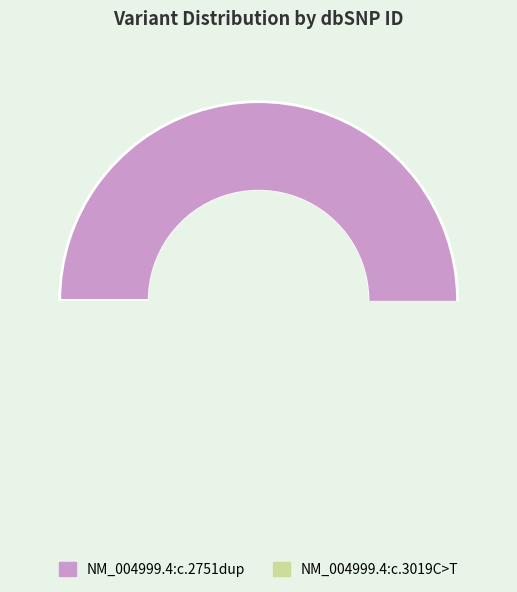

How many slices are in this pie chart?

2